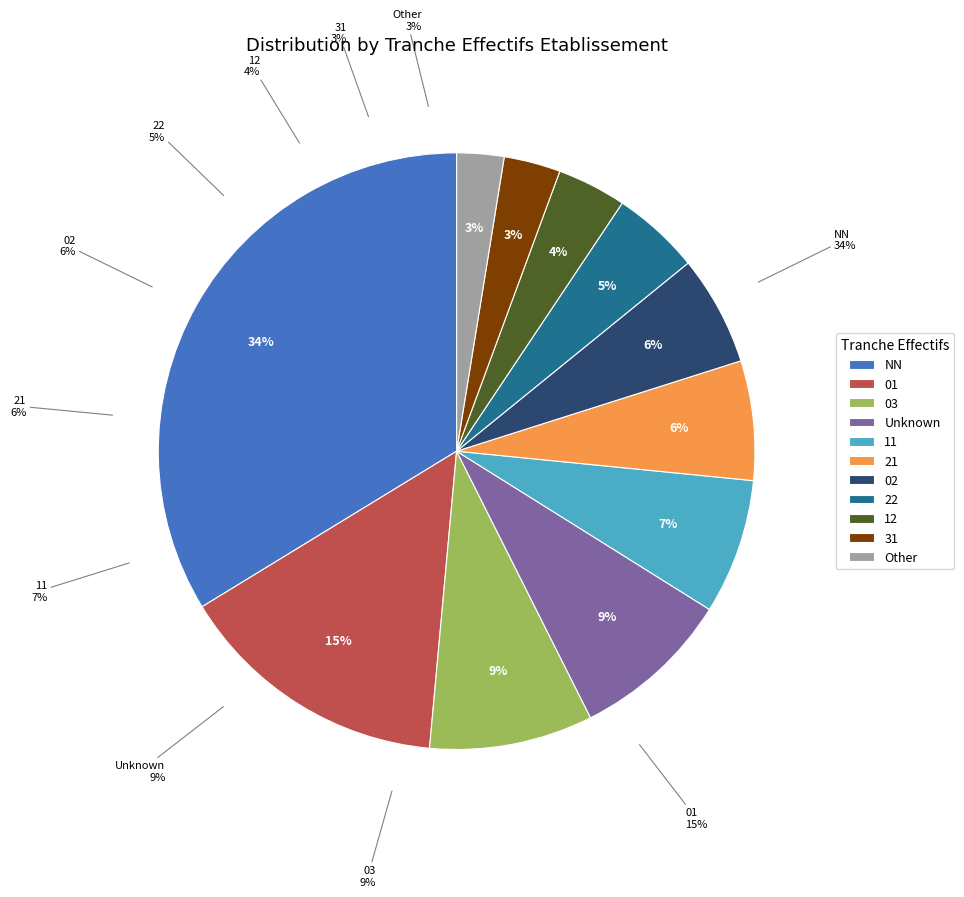

Does 22 account for over 50% of the chart?

No